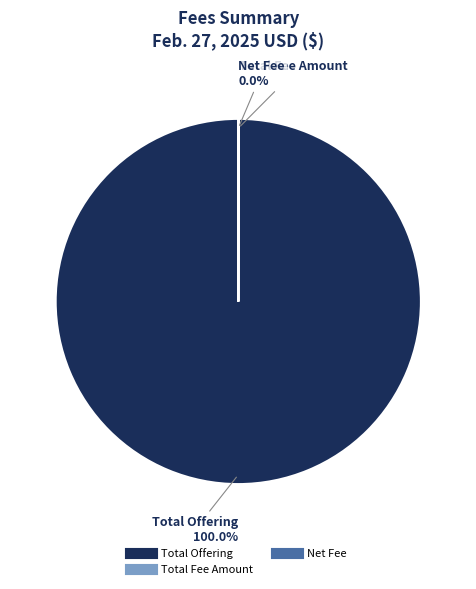

Is there a majority slice in this chart?

Yes